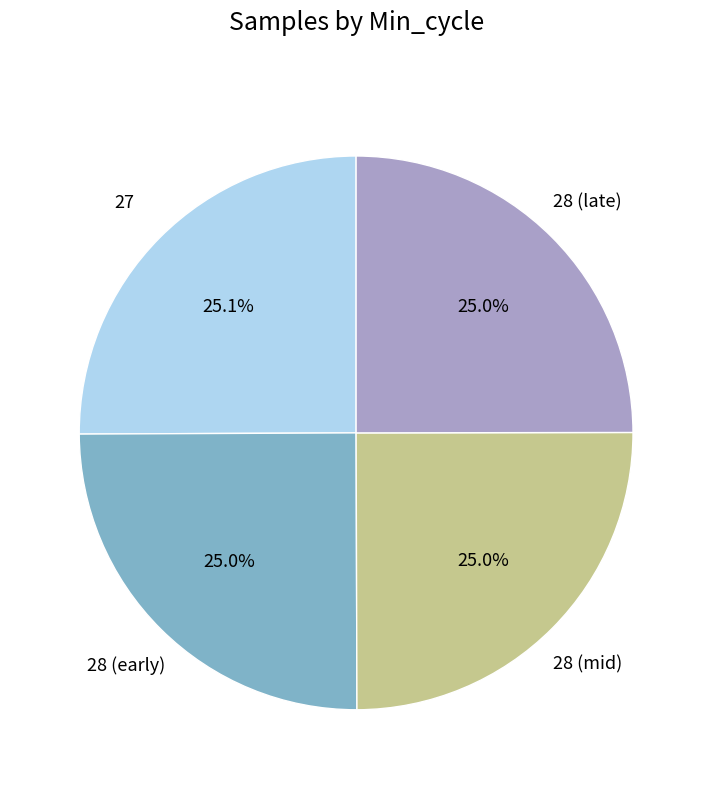

What percentage is NOT represented by 28 (mid)?

75.0%